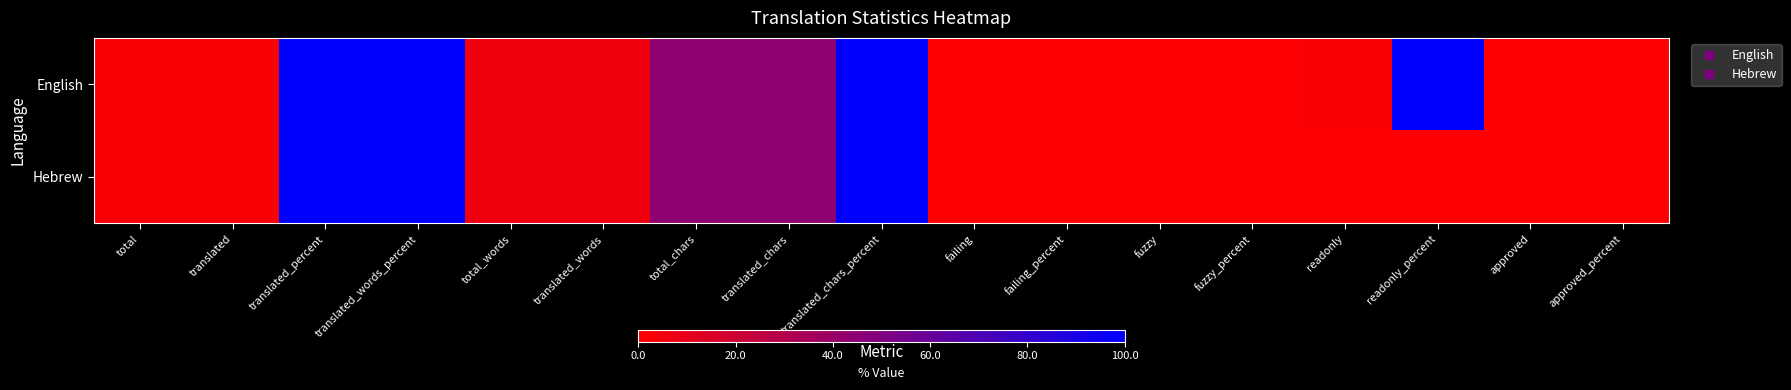

Which has a higher value, translated_percent or total?

translated_percent